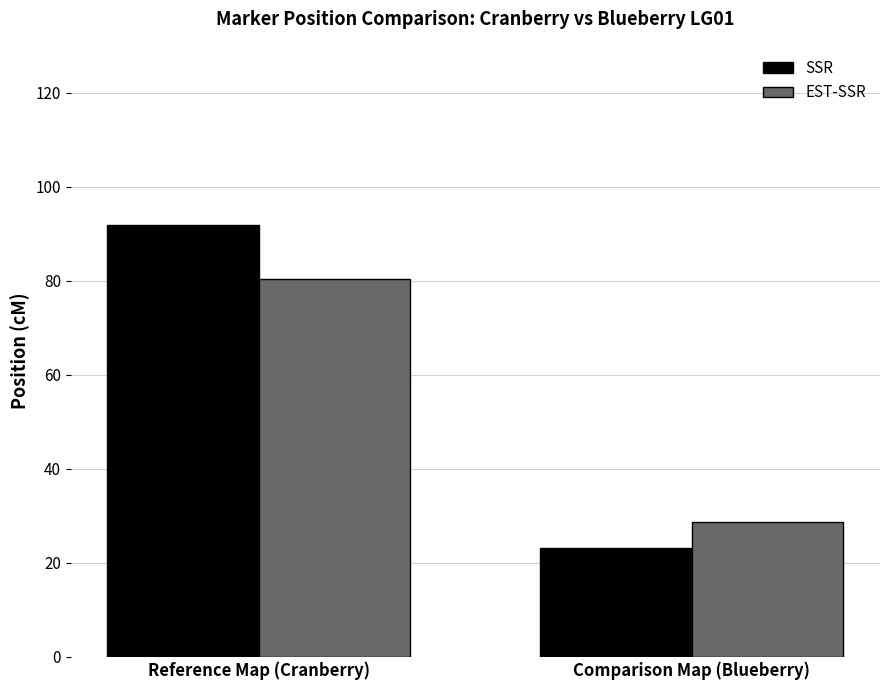

At how many categories does at least one series exceed 36?

1